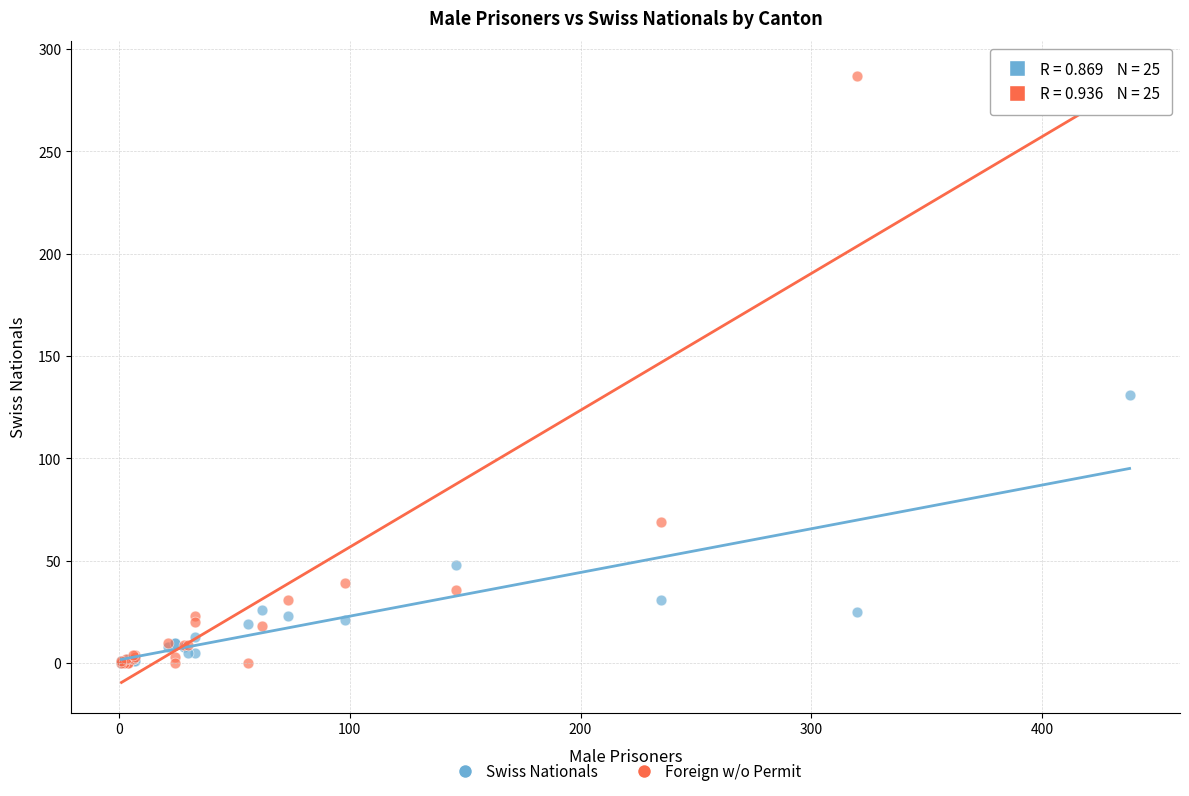

Across all series, what Y value is closest to 144?

131